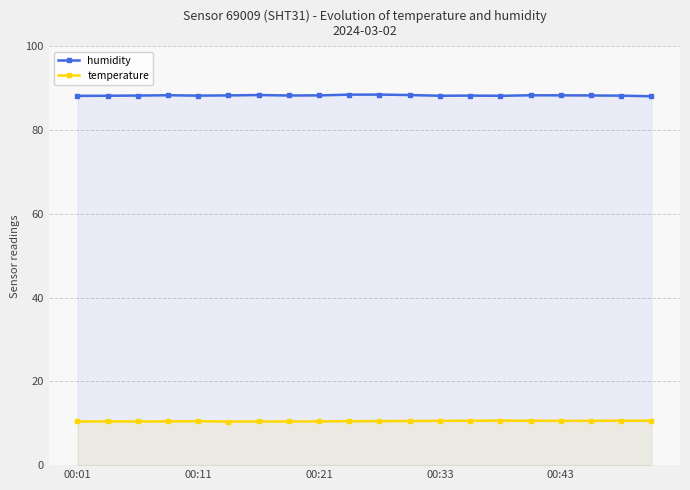

What is the minimum value shown in the chart?

10.4